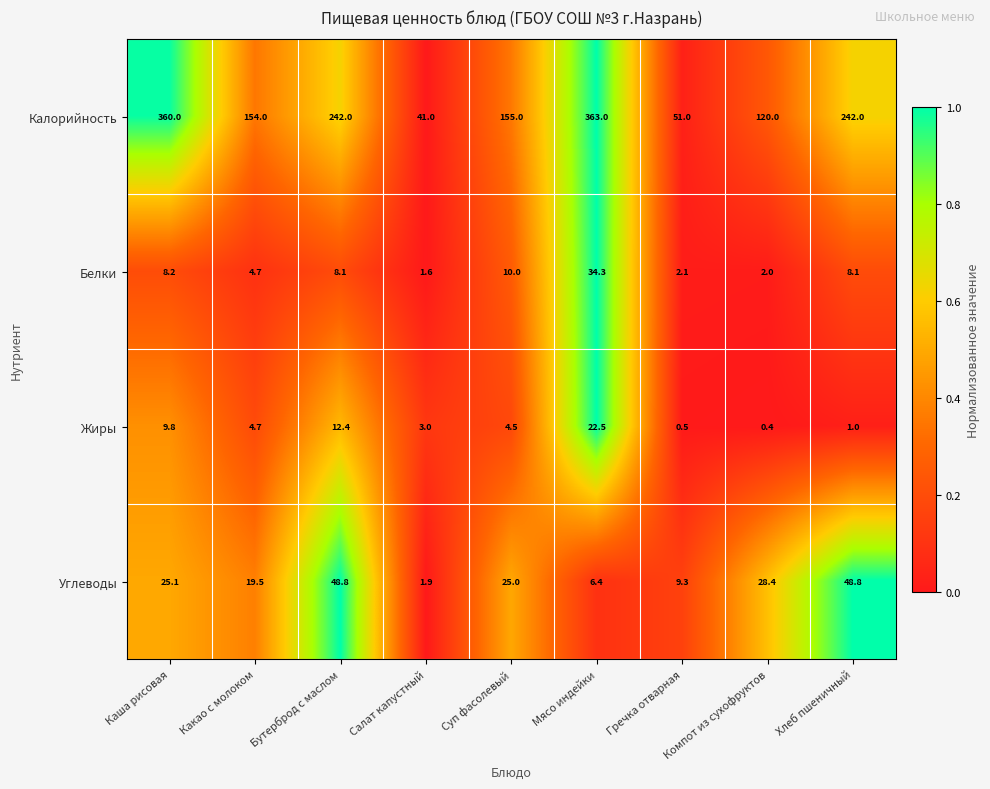

What is the average value of the Жиры series?

6.5